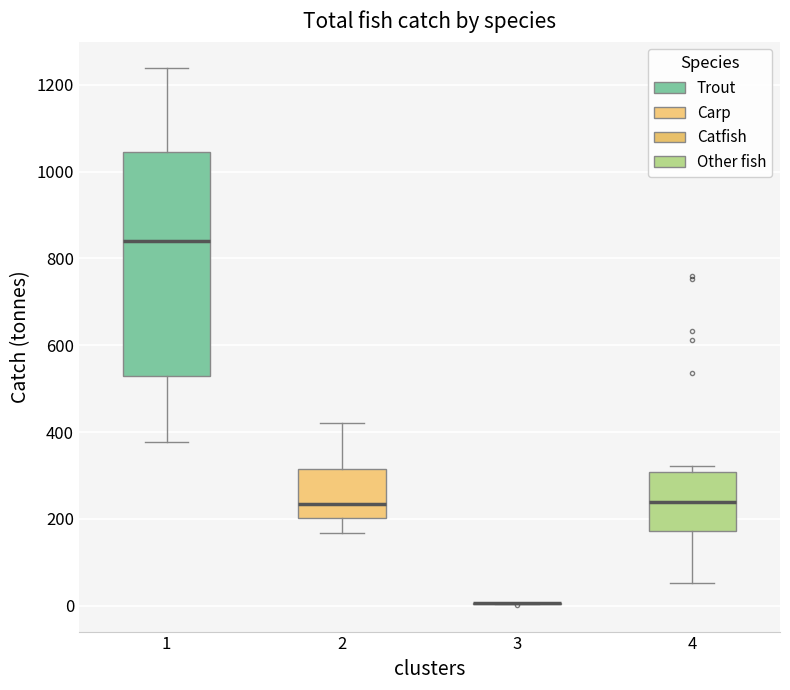

Reading left to right, transcribe this box plot: for each box, give where its median line is, the range the box spans, and where its two whiskers end, as read against the y-axis. The values are not printed on the chart, so give them approximately, as read against the axis.

1: median 840, box 520 to 1040, whiskers 380 to 1240
2: median 240, box 200 to 320, whiskers 160 to 420
3: box collapsed to a line at 0, whiskers 0 to 0
4: median 240, box 180 to 300, whiskers 60 to 320